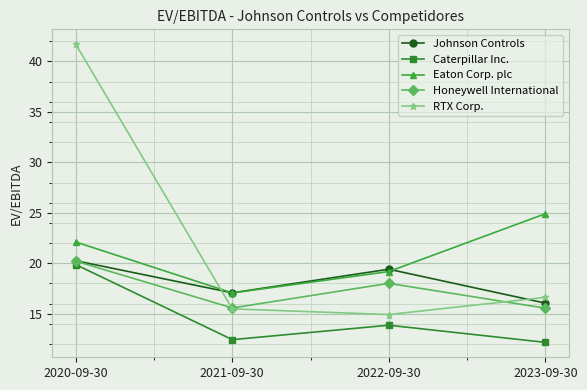

What is the difference between the RTX Corp. values at 2023-09-30 and 2022-09-30?

1.7